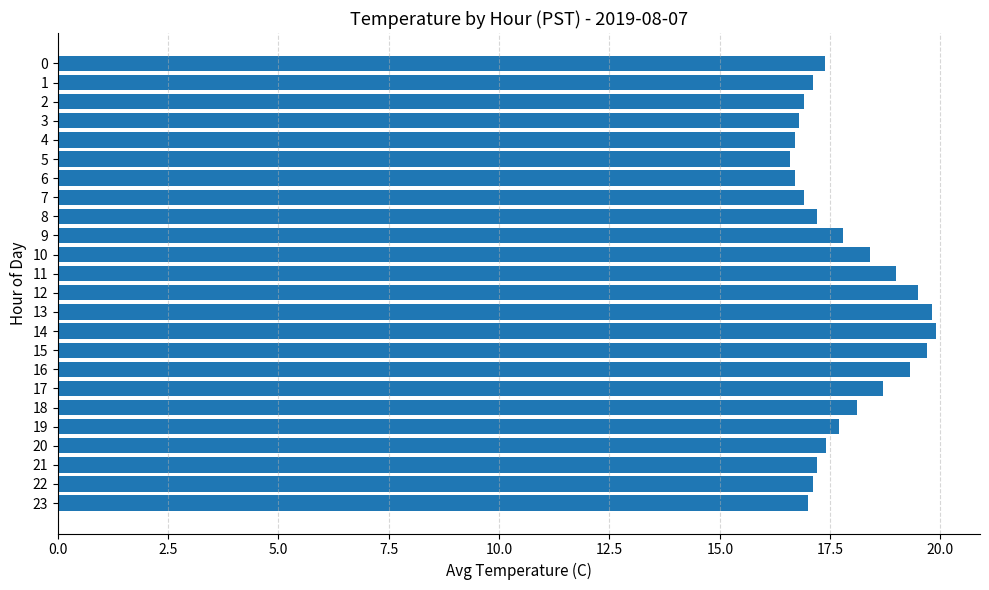

What is the greatest value displayed?

19.9